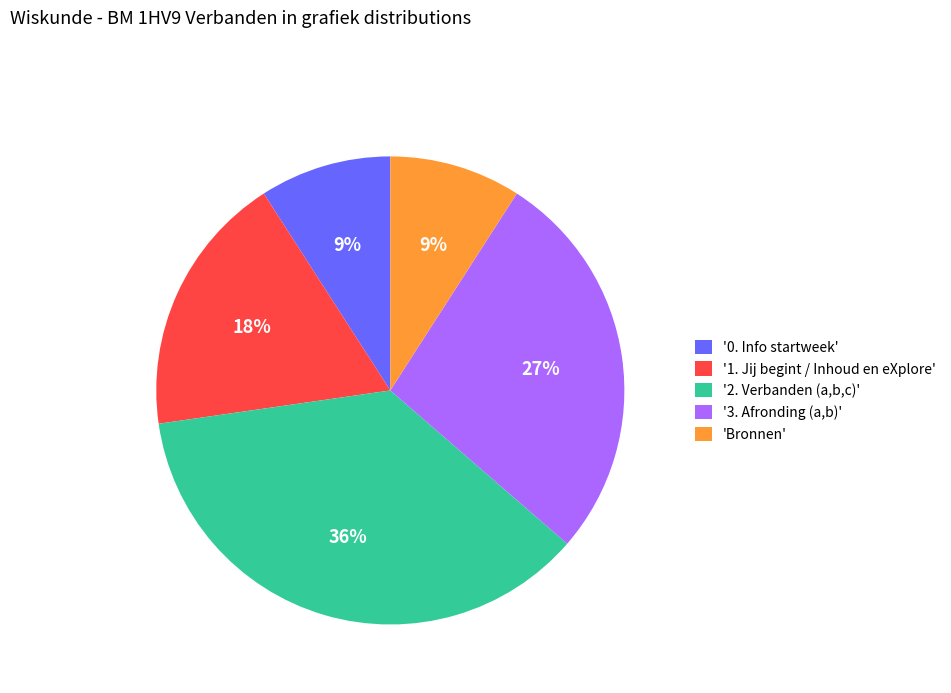

Approximately how many times larger is the value at '1. Jij begint / Inhoud en eXplore' compared to '3. Afronding (a,b)'?

0.7